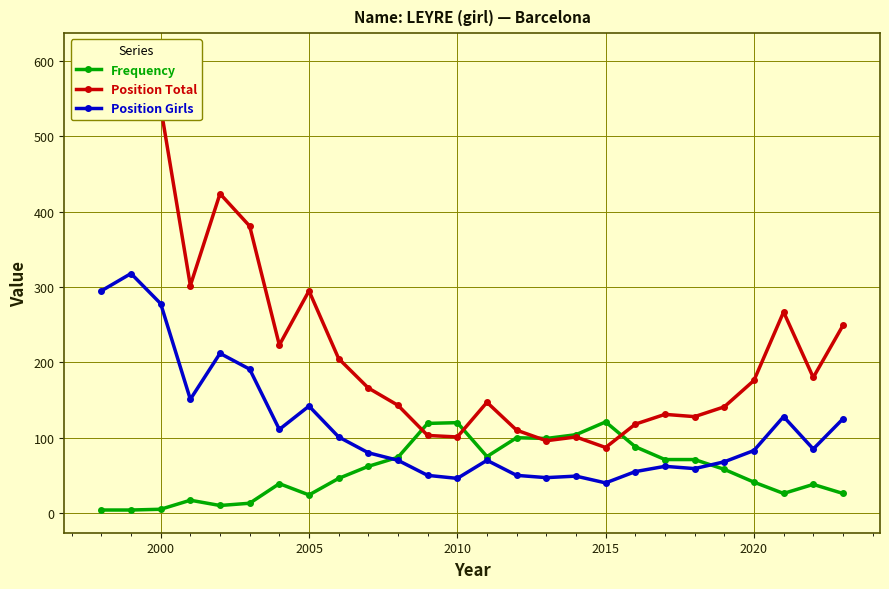

True or false: Frequency has more than 2 points higher than both neighbors.

True